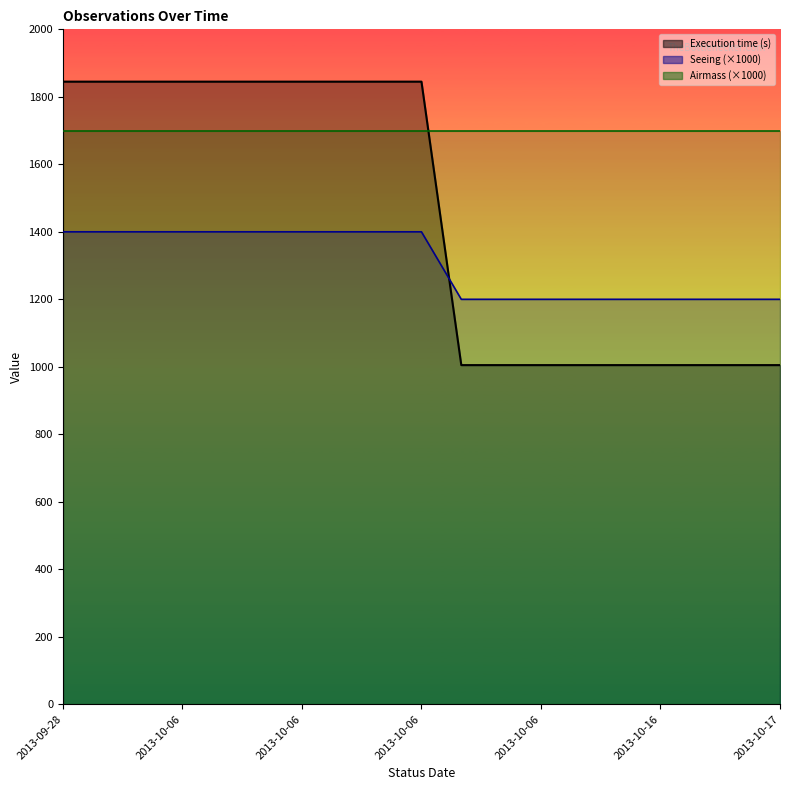

Which has a higher value, 2013-10-16 or 2013-10-06?

2013-10-06